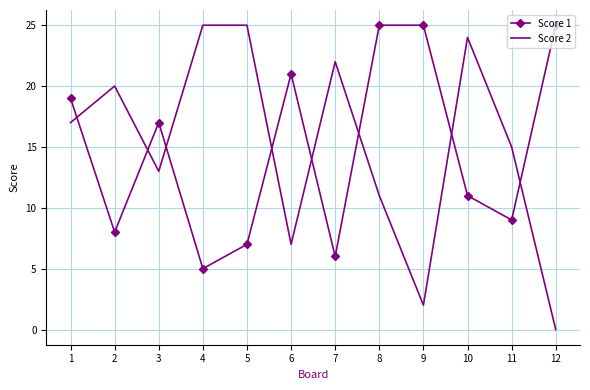

What is the total value across all series at 3?

30